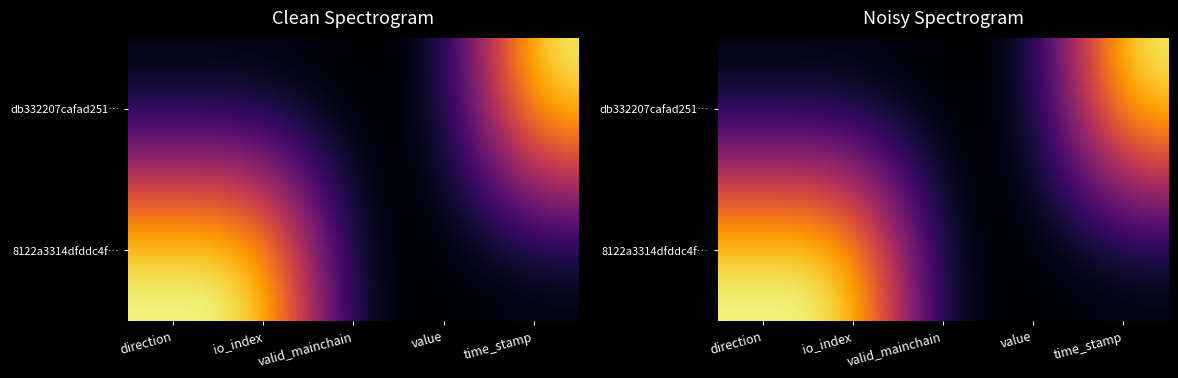

Is it true that 8122a3314dfddc4f… equals -1 at time_stamp?

False